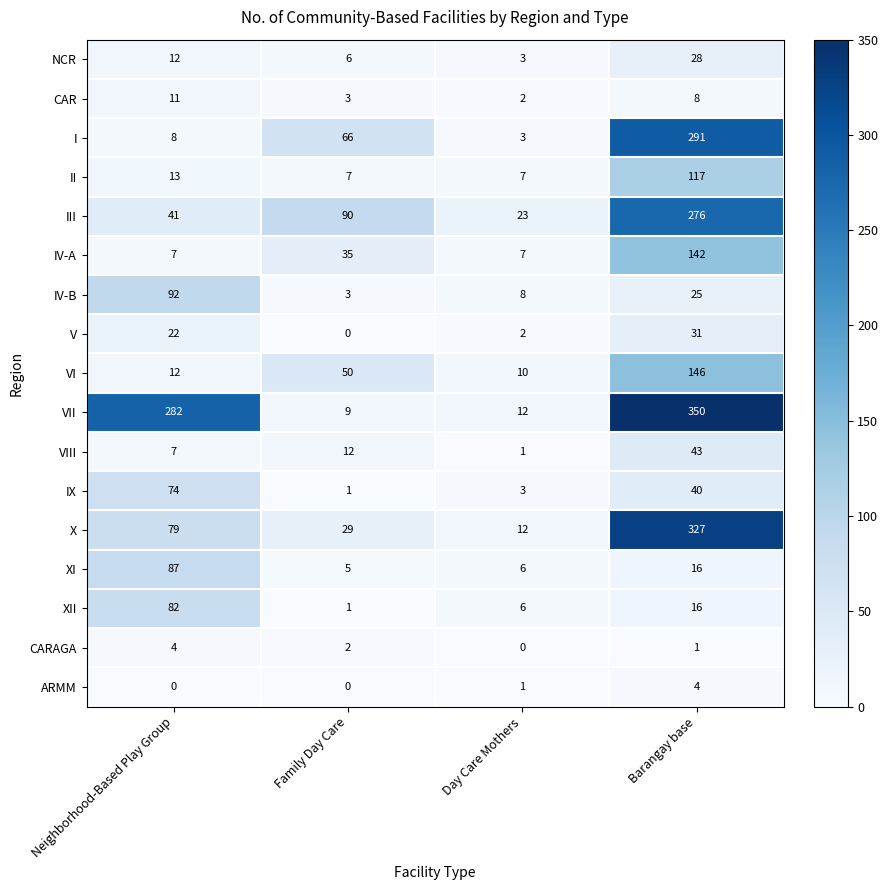

The XI series shows 9 at Family Day Care. True or false?

False